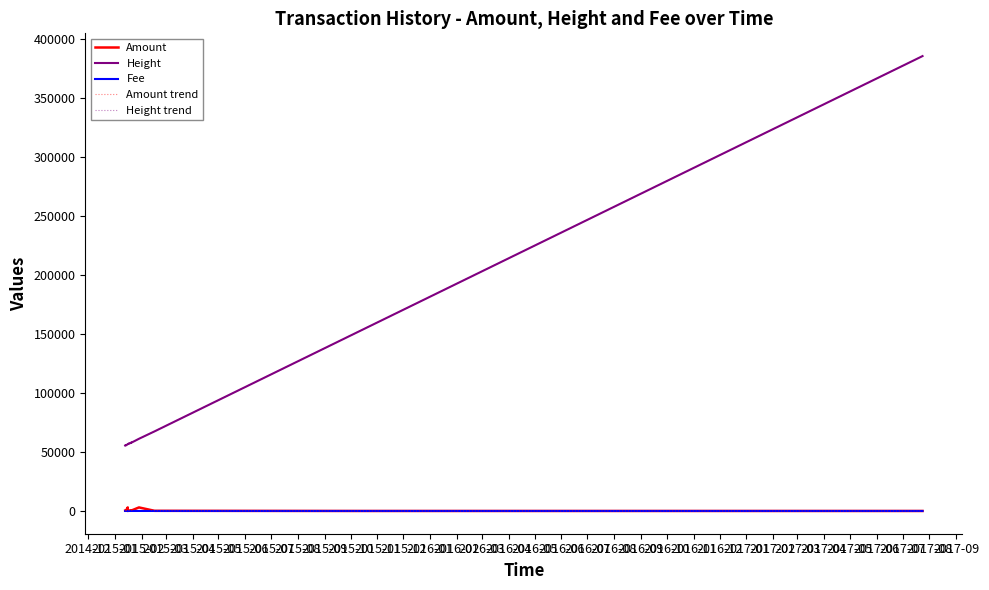

True or false: Fee and Amount intersect in this chart.

True